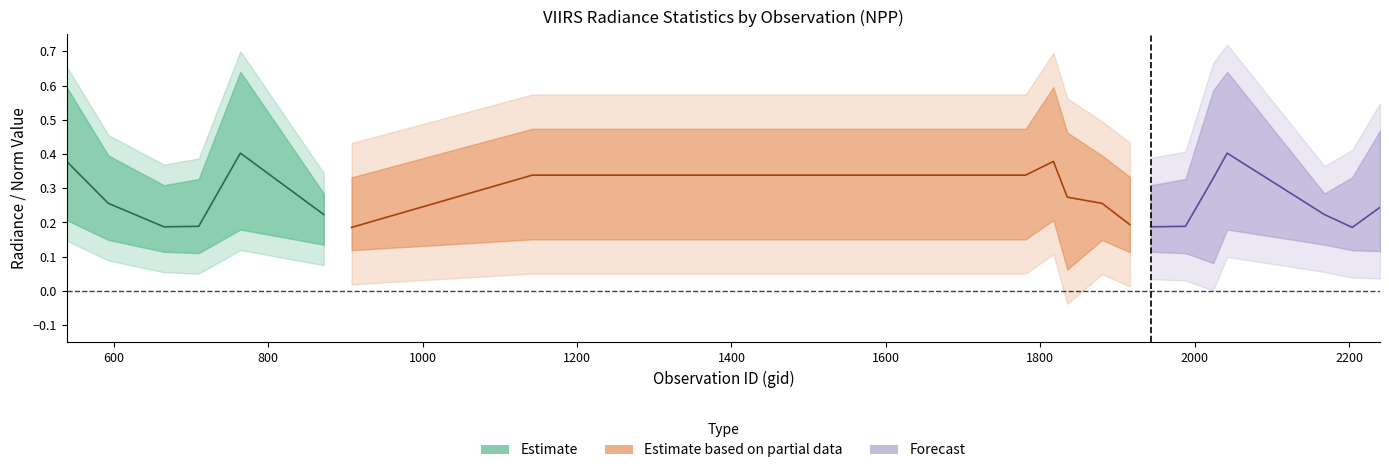

Is this an area chart (filled region under the line)?

No